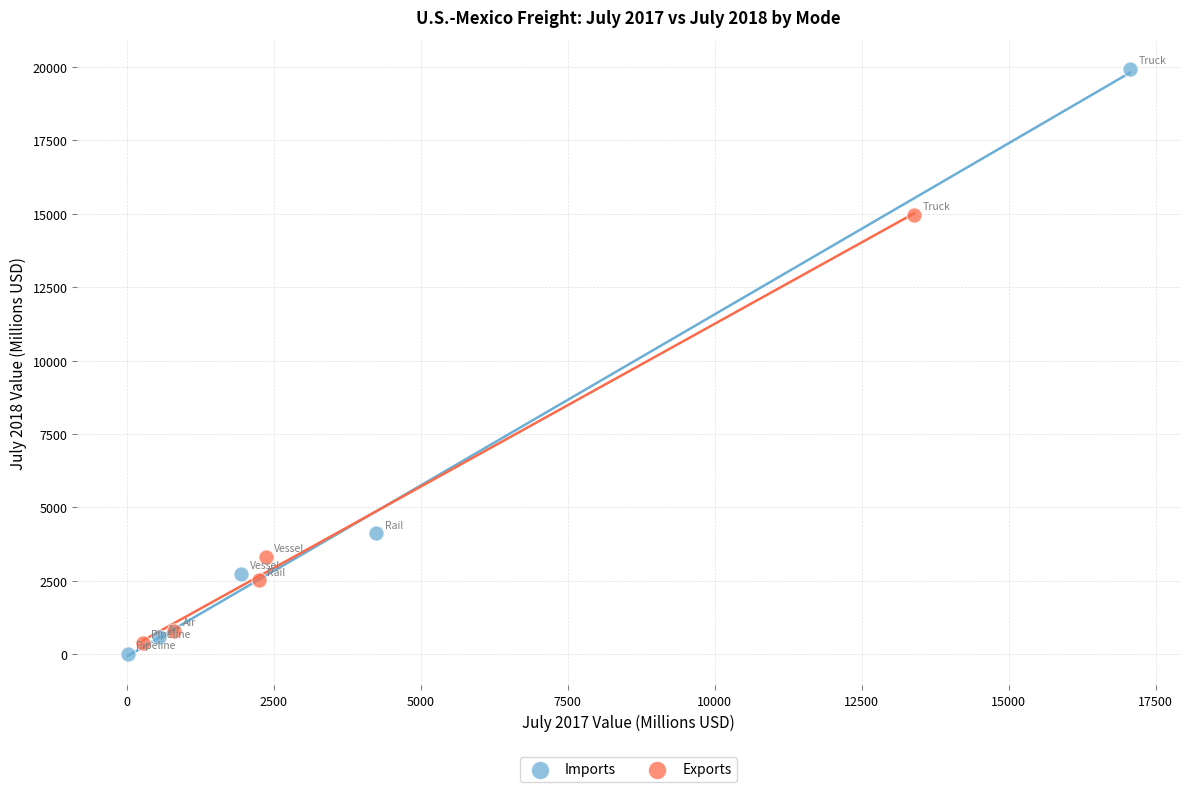

Which series has the widest spread of Y values?

Imports